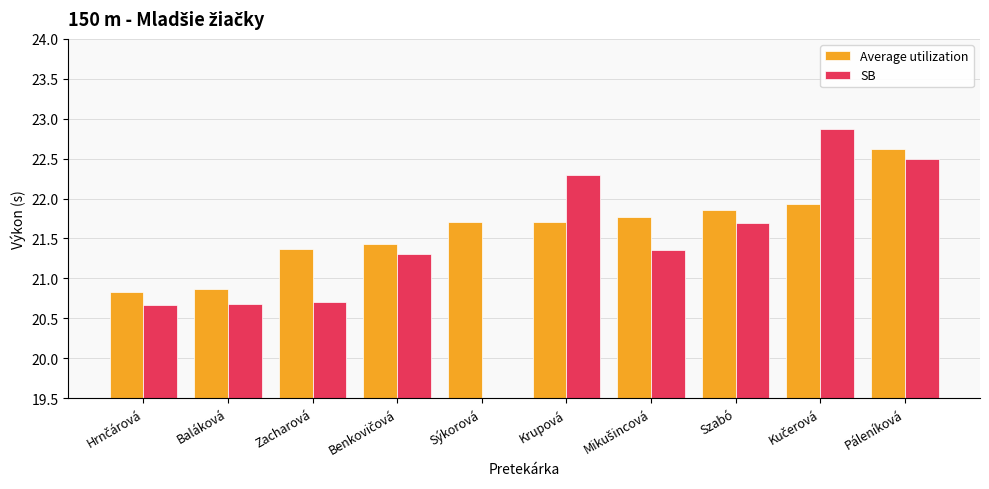

Which category has the lowest value in the SB series?

Sýkorová